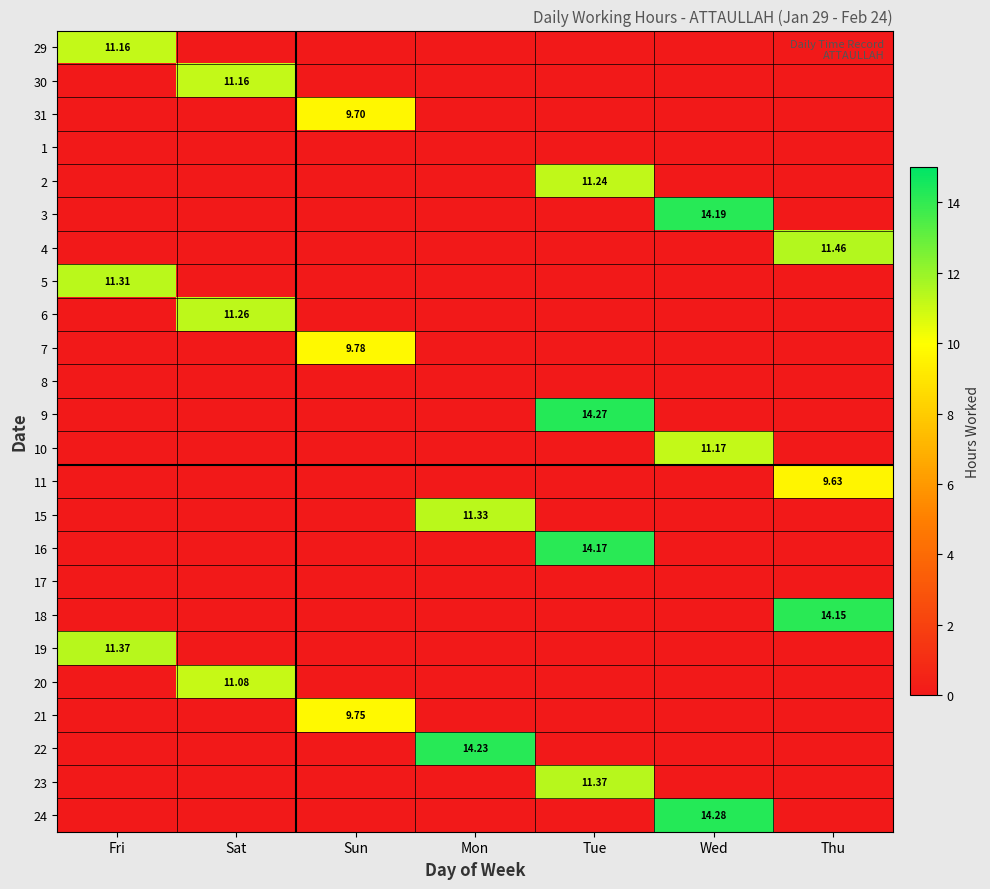

Is the value of 24 at Wed greater than the value of 20 at Sat?

Yes